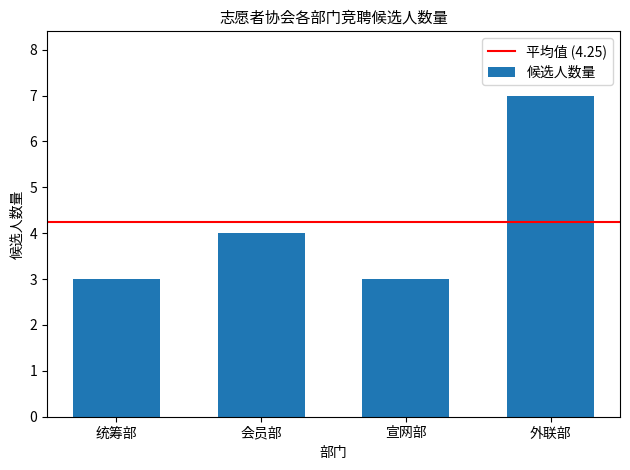

The value at 会员部 is 4. True or false?

True